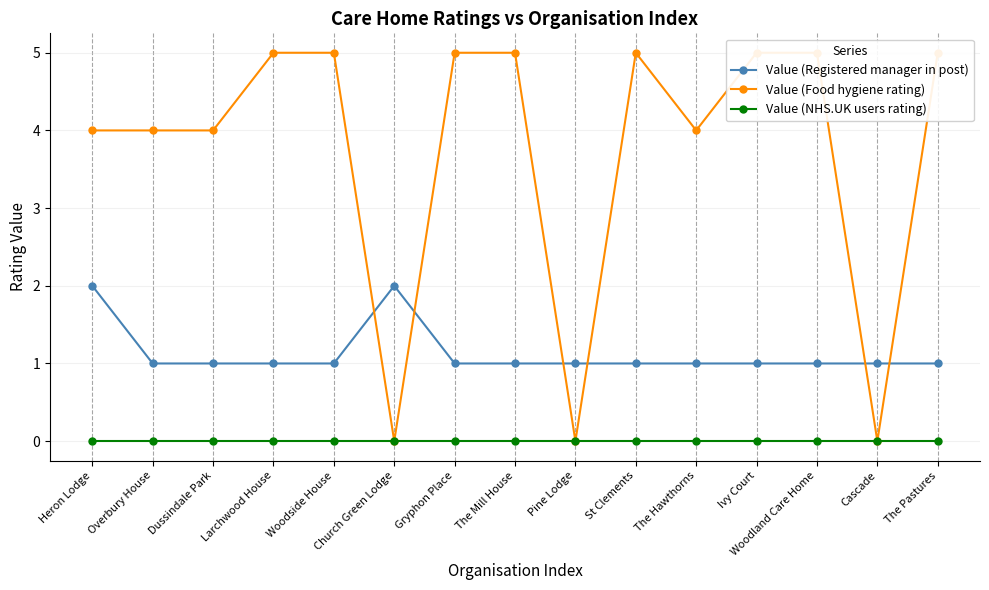

List the series in order of their overall mean, lowest first.

Value (NHS.UK users rating), Value (Registered manager in post), Value (Food hygiene rating)